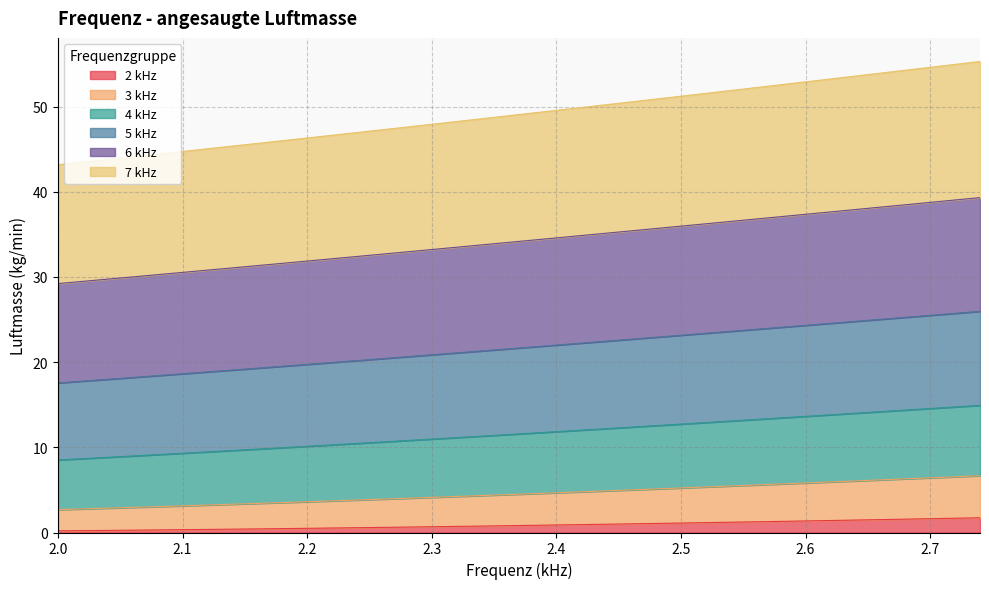

True or false: 3 kHz and 7 kHz intersect in this chart.

False